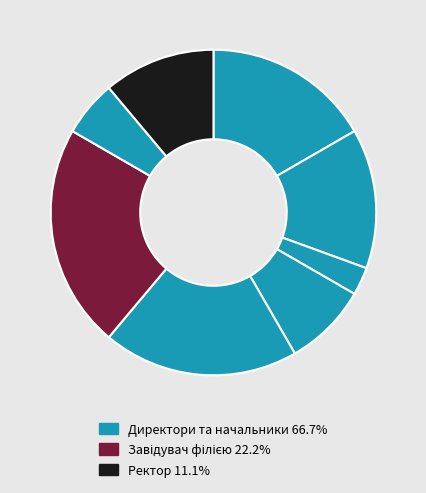

Count the number of slices in the pie.

8